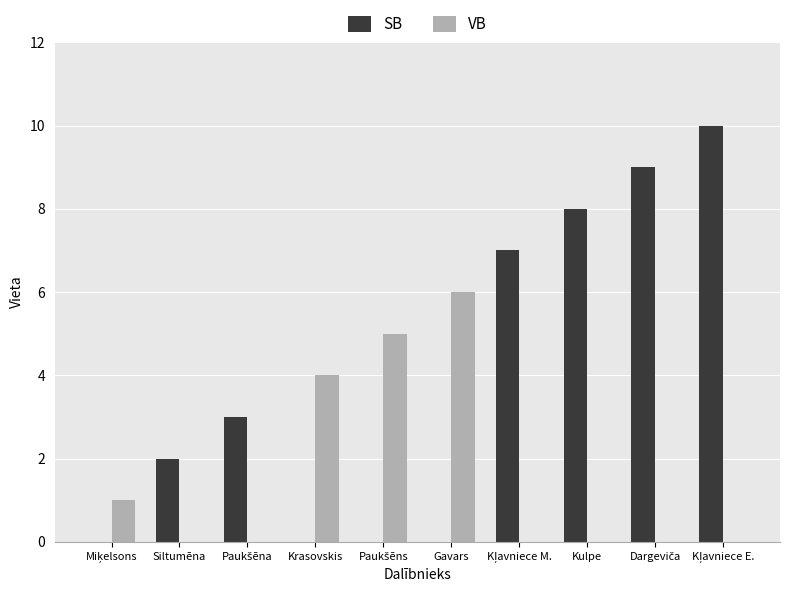

Count the number of data series in this chart.

2